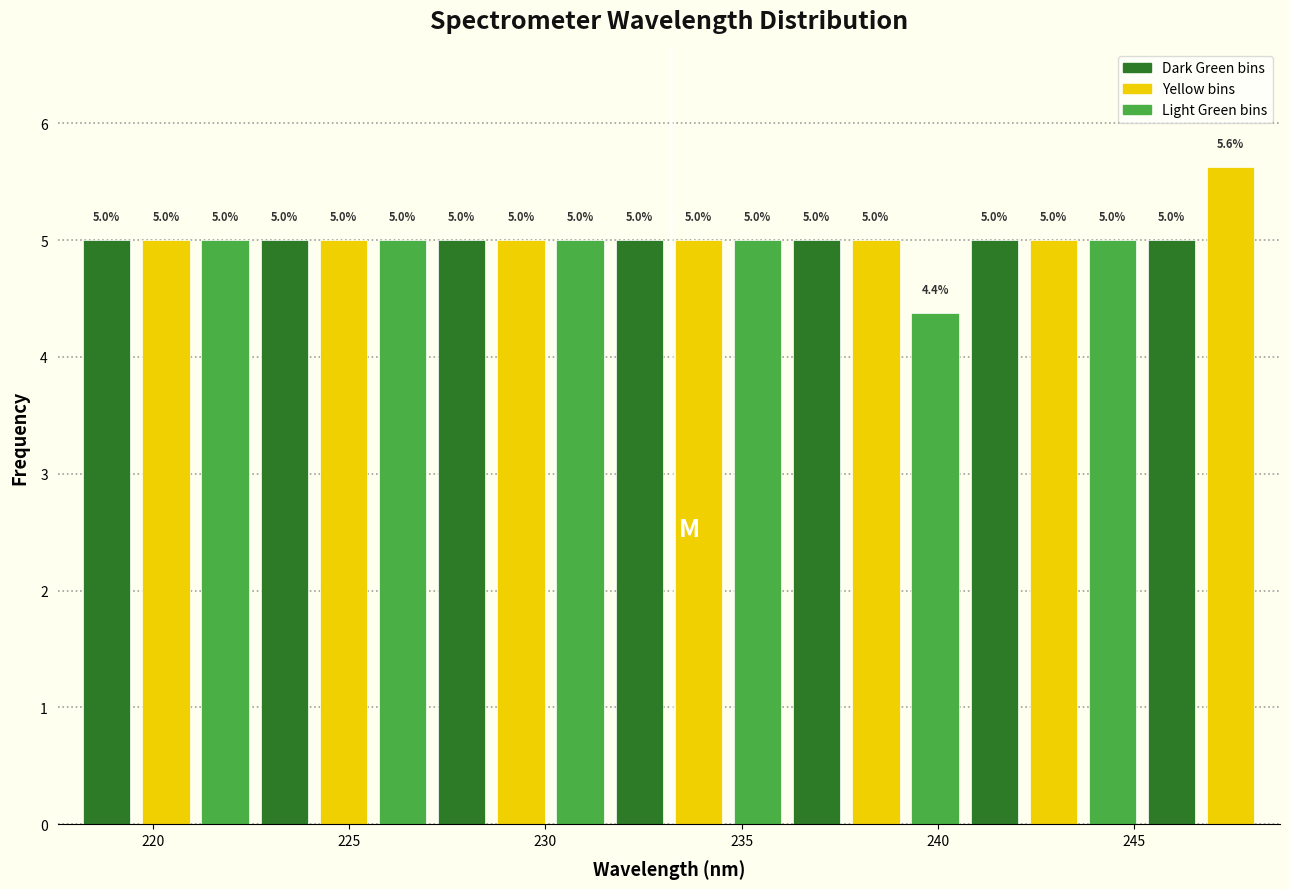

Read against the x-axis, roughly where is the centre of the tallest bar?

247.5